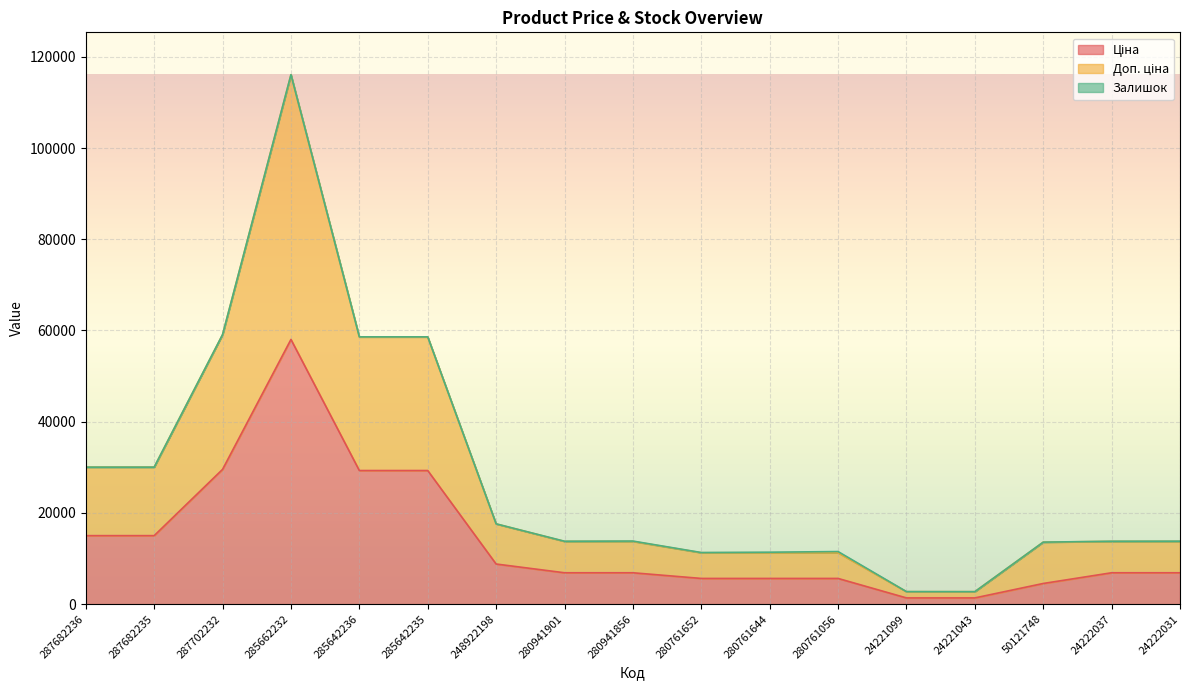

At which category is the sum across all series the highest?

285662232